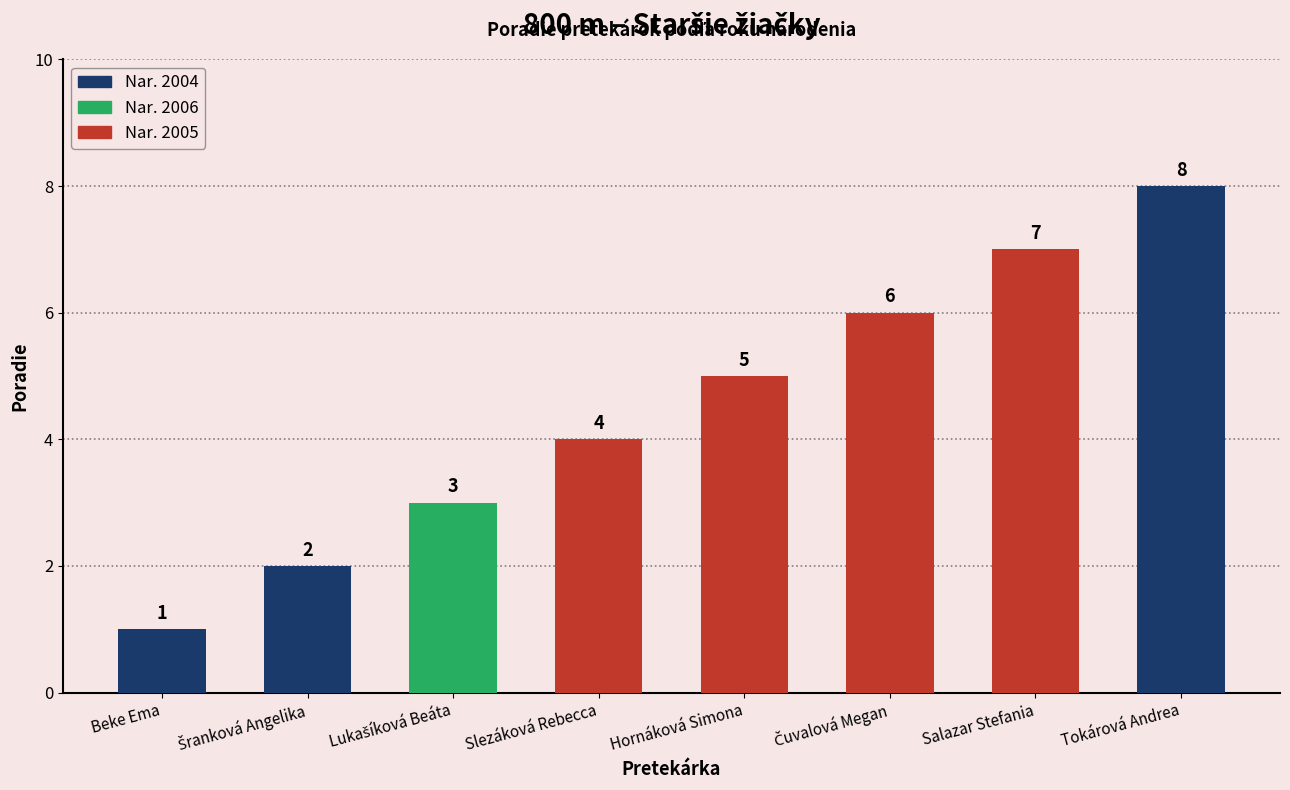

What is the value of the 1st bar from the left?

1